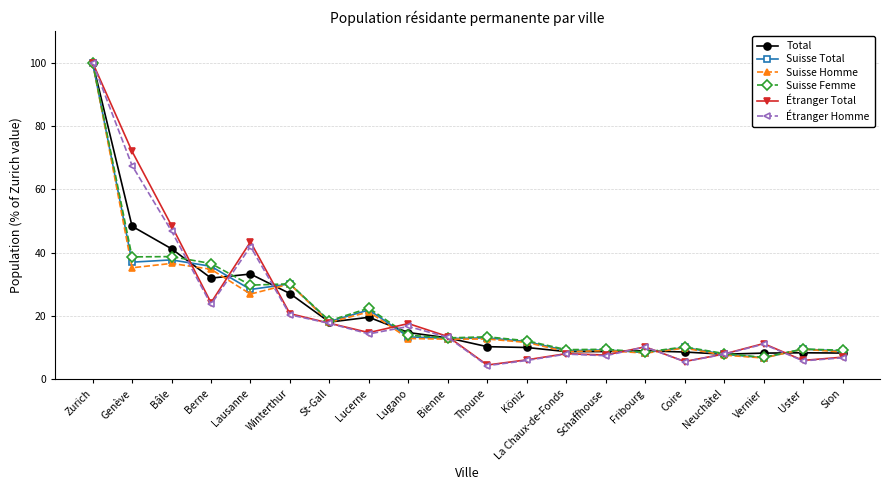

Where is the first local minimum for Suisse Homme?

Genève